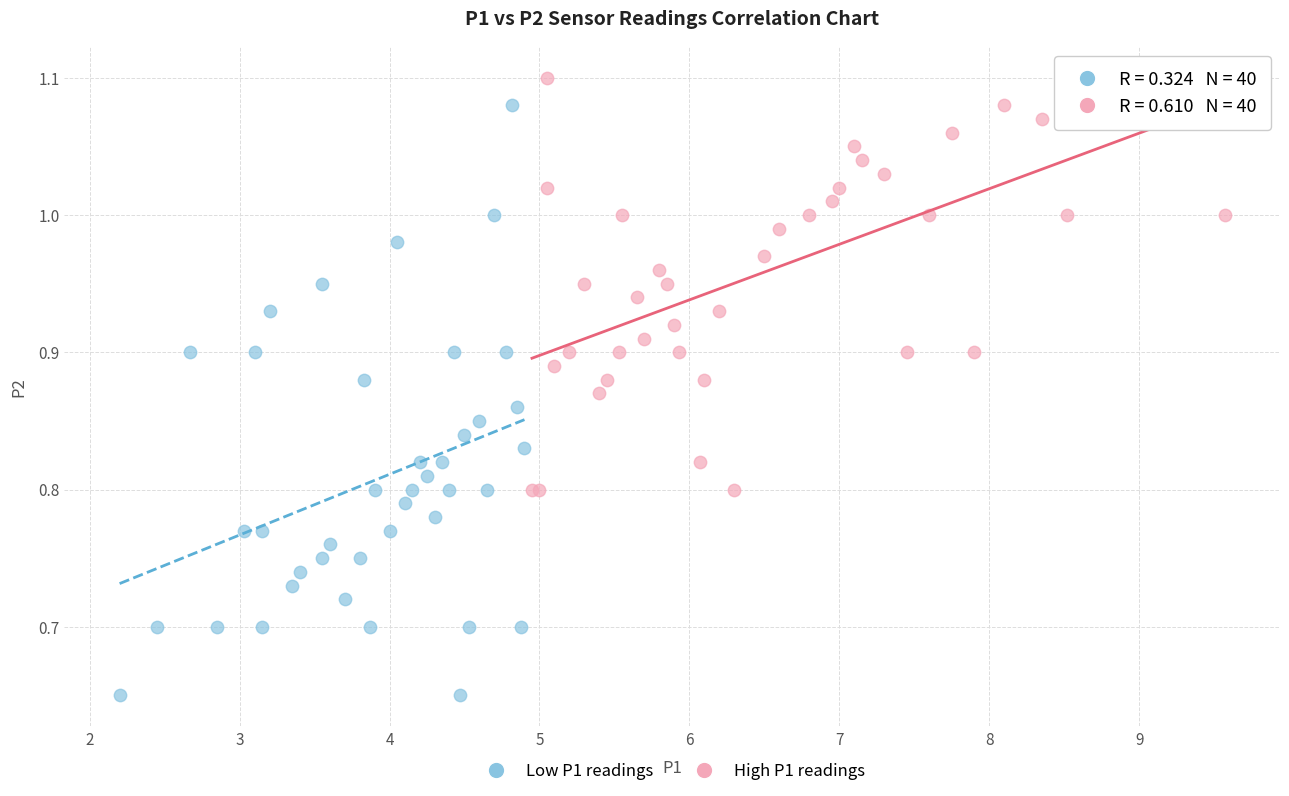

Which series has the widest spread of Y values?

Low P1 readings